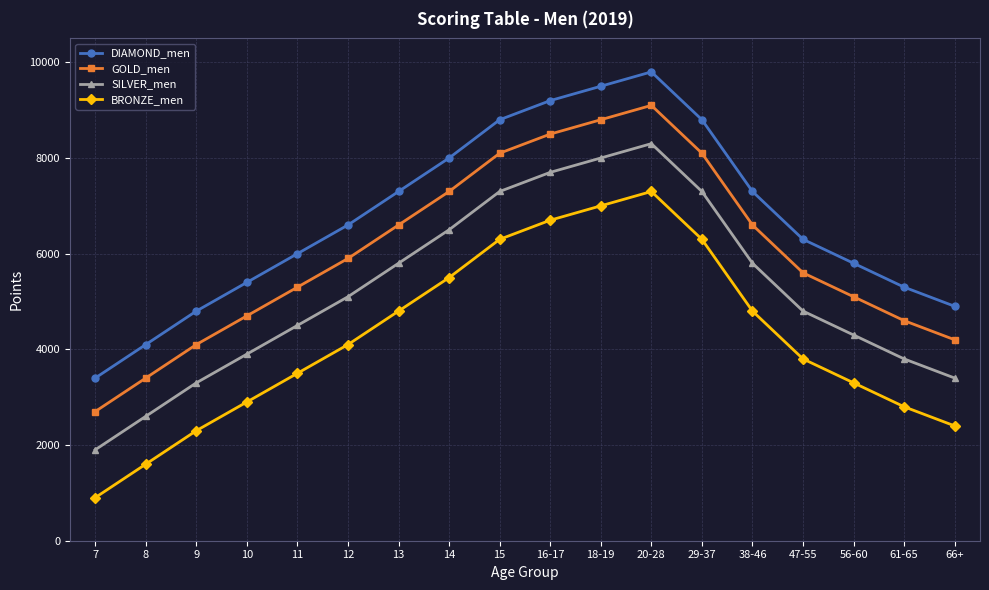

At which category is the sum across all series the highest?

20-28